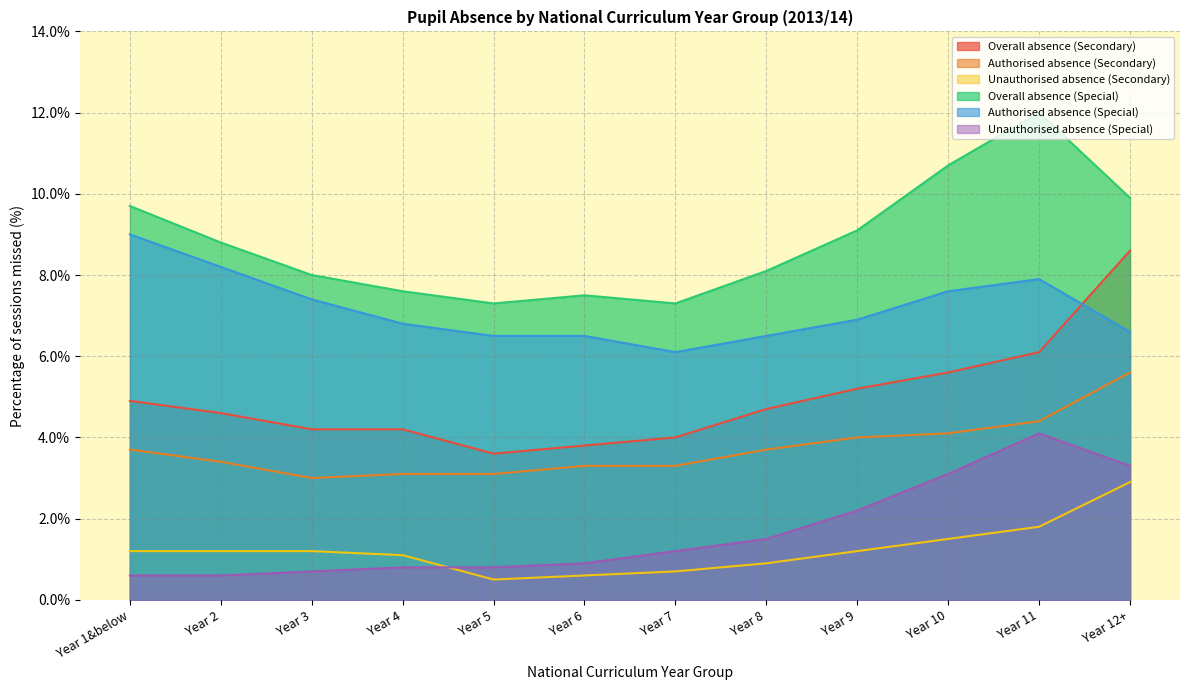

Is it true that Authorised absence (Special) equals 10.0 at Year 8?

False